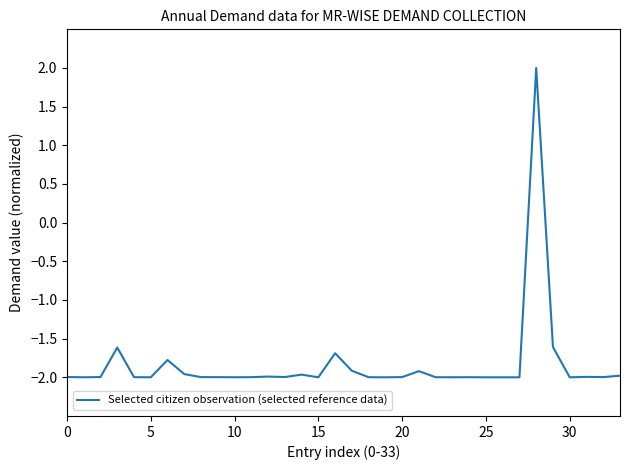

What is the minimum value shown in the chart?

-2.0